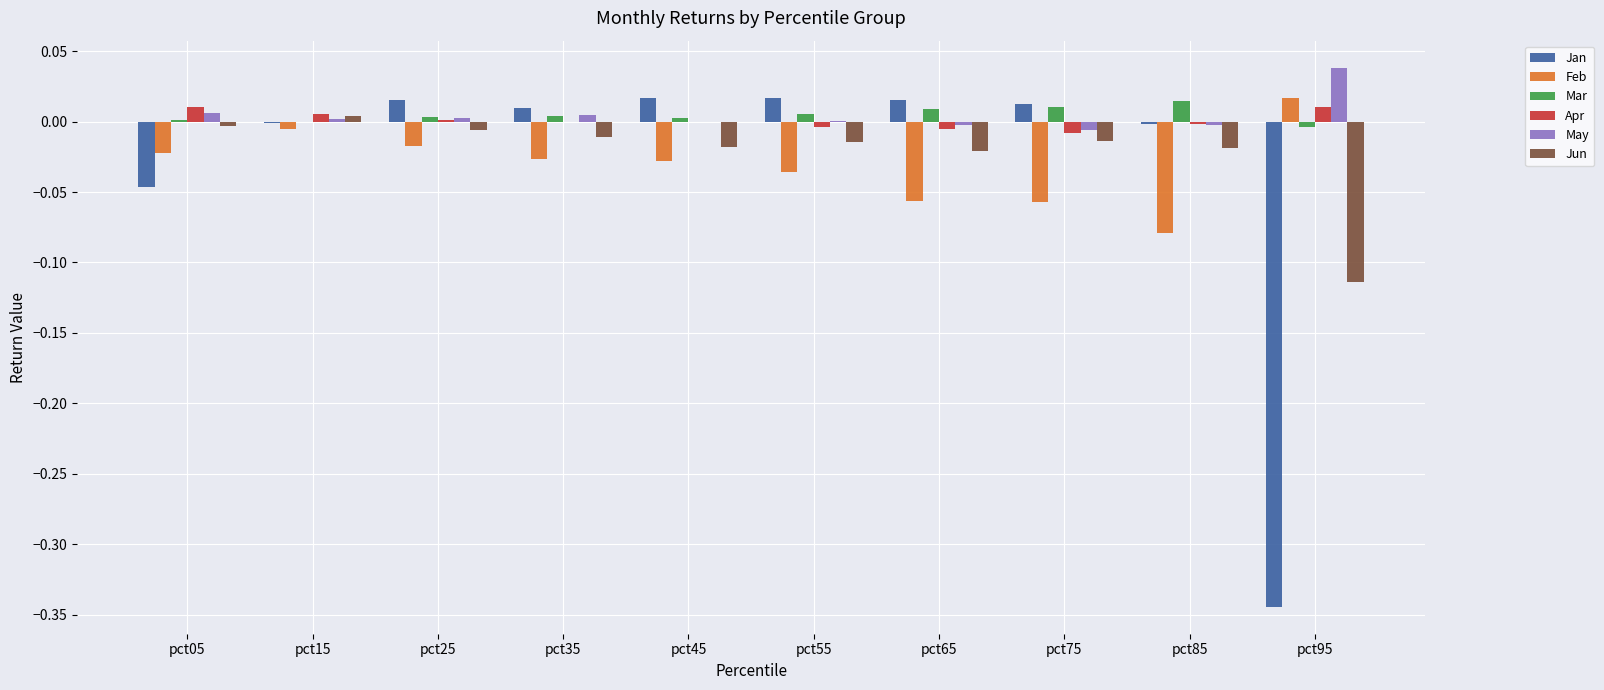

Is it true that Feb equals -0.0 at pct55?

True